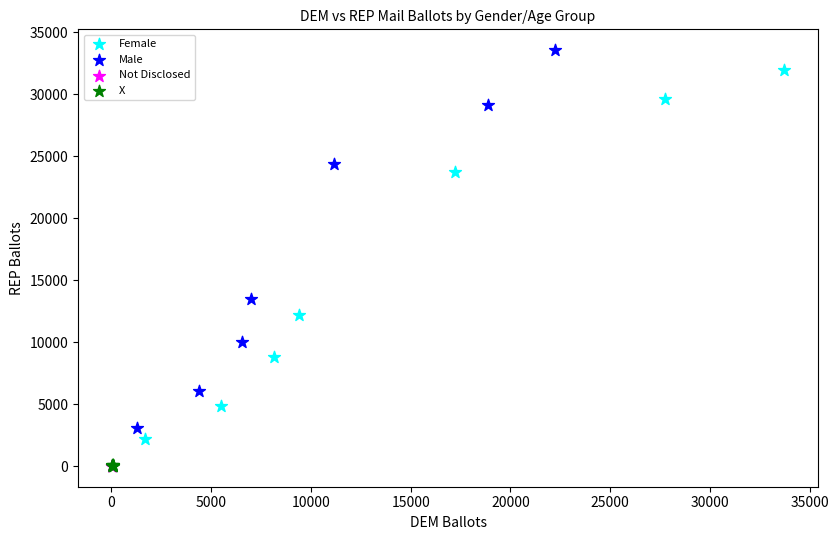

Which series reaches the maximum Y coordinate?

Male